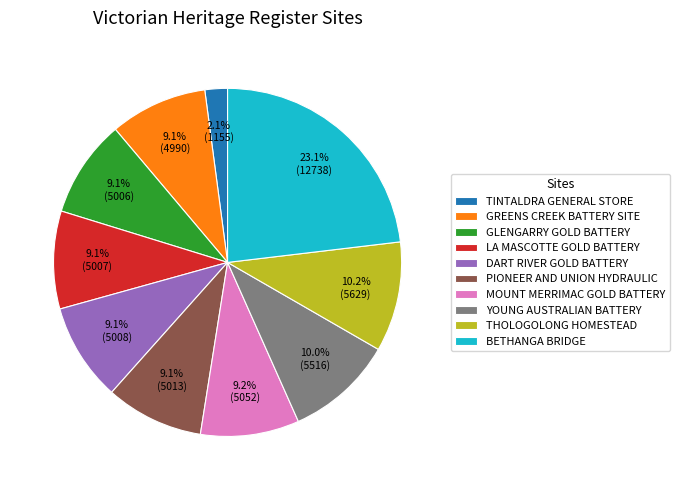

Approximately how many times larger is the value at YOUNG AUSTRALIAN BATTERY compared to DART RIVER GOLD BATTERY?

1.1